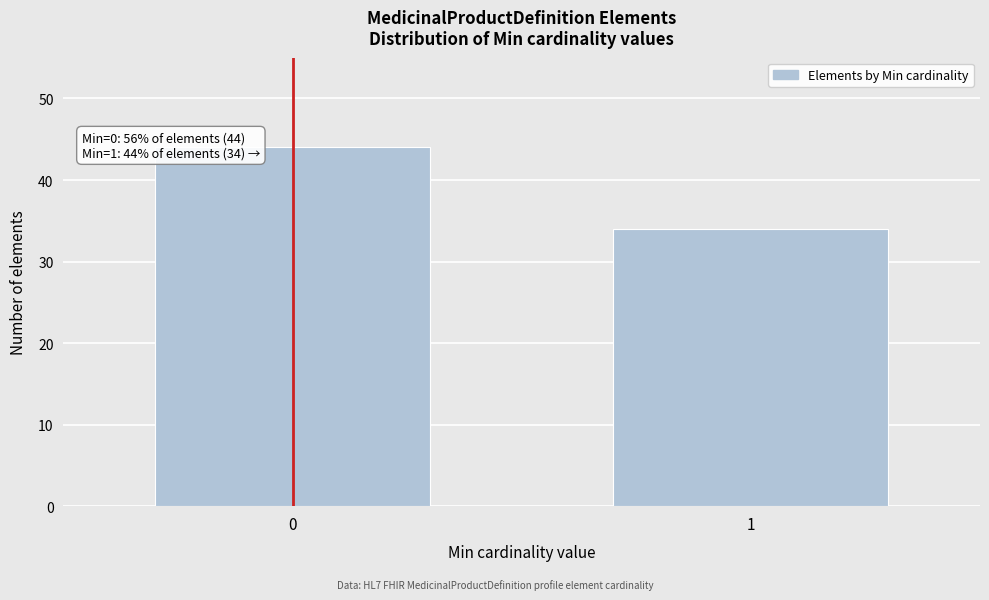

Reading right to left, extract all data points from this chart.

1=34	0=44